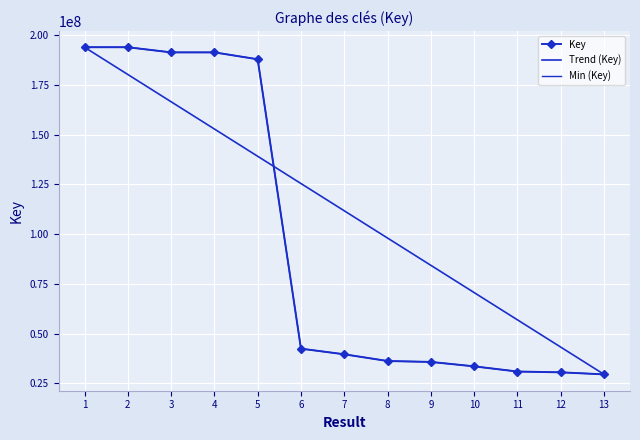

At how many categories does at least one series exceed 149024258?

5